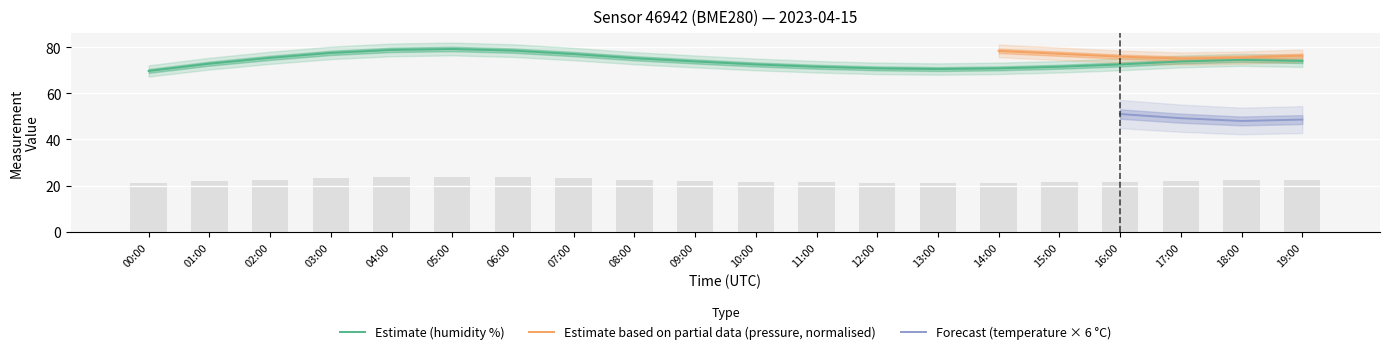

Reading right to left, extract all data points from this chart.

temperature: 19:00=74.0	18:00=74.5	17:00=73.8	16:00=72.5	15:00=71.5	14:00=70.8	13:00=70.5	12:00=70.8	11:00=71.5	10:00=72.5	09:00=73.8	08:00=75.2	07:00=77.0	06:00=78.5	05:00=79.2	04:00=78.8	03:00=77.5	02:00=75.4	01:00=72.8	00:00=69.7
humidity: 19:00=22.2	18:00=22.3	17:00=22.1	16:00=21.8	15:00=21.4	14:00=21.2	13:00=21.1	12:00=21.2	11:00=21.4	10:00=21.8	09:00=22.1	08:00=22.6	07:00=23.1	06:00=23.6	05:00=23.8	04:00=23.6	03:00=23.2	02:00=22.6	01:00=21.9	00:00=20.9